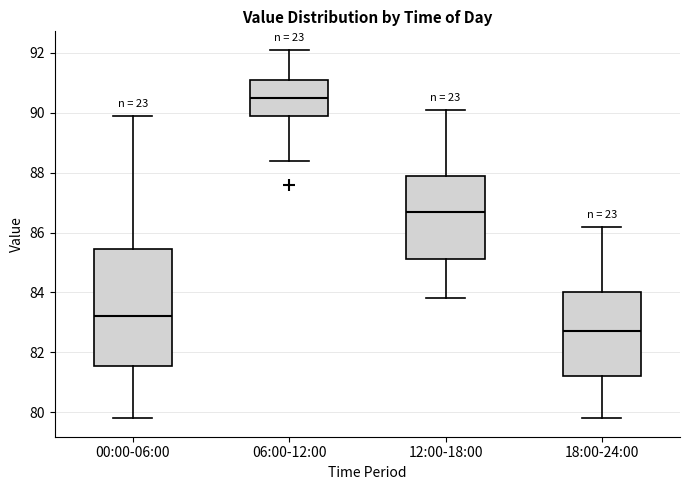

Where does the lower whisker of the box for 12:00-18:00 end on the y-axis? The values are not printed on the chart, so give them approximately, as read against the axis.

83.8